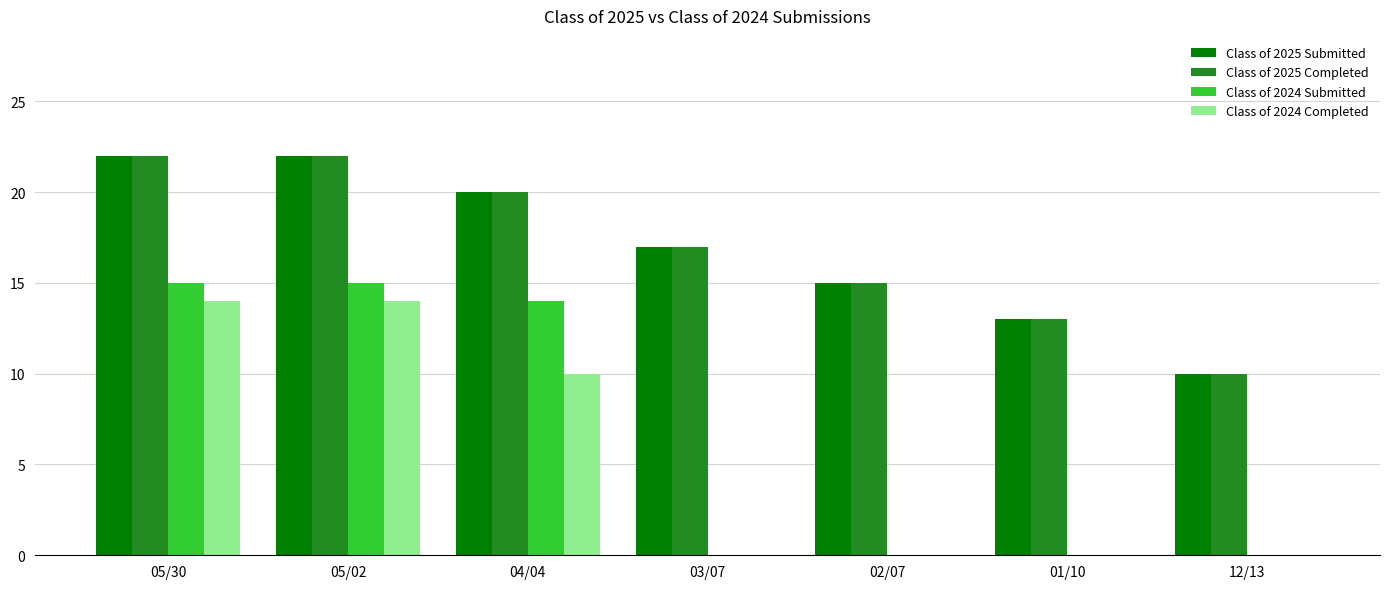

What is the maximum value for Class of 2024 Submitted?

15